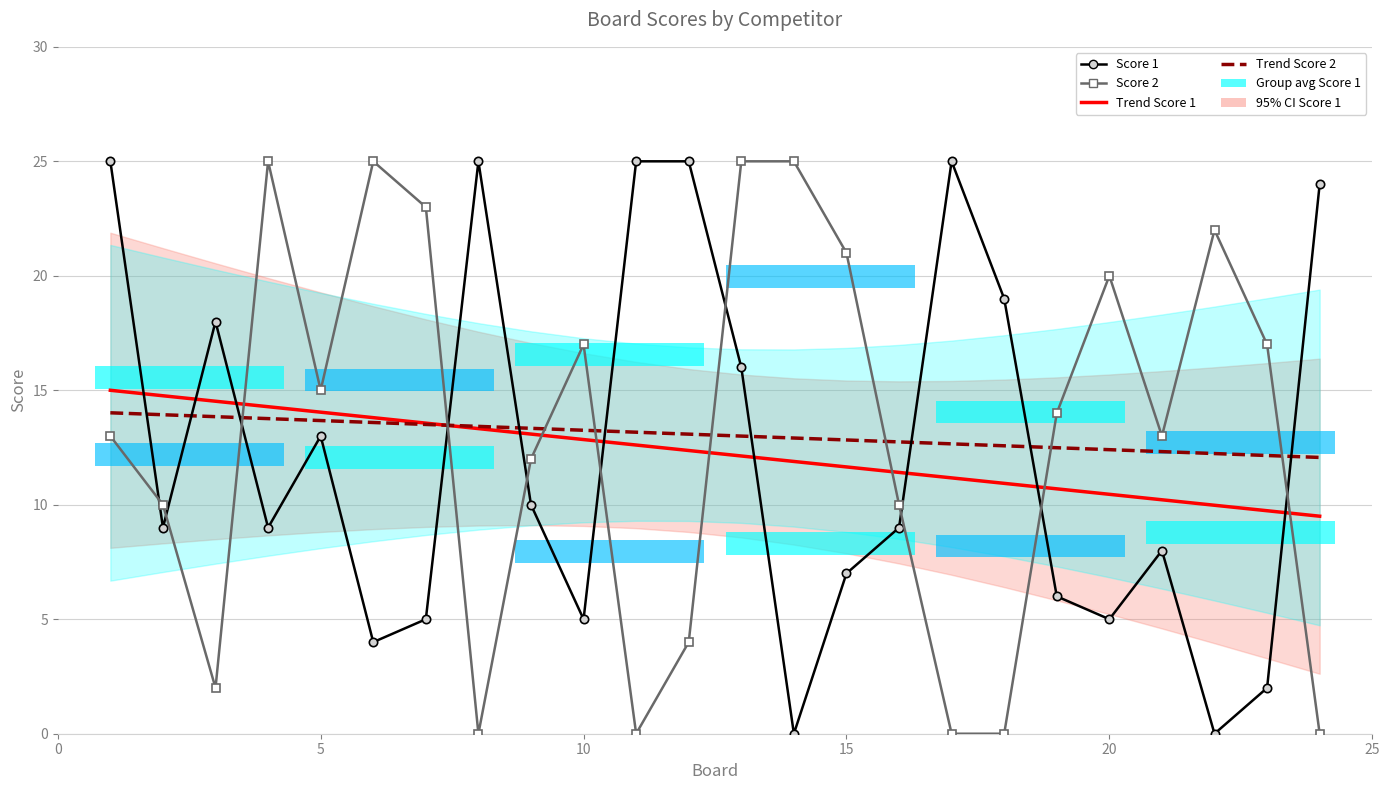

How many interior local peaks does the Score 2 series have?

5